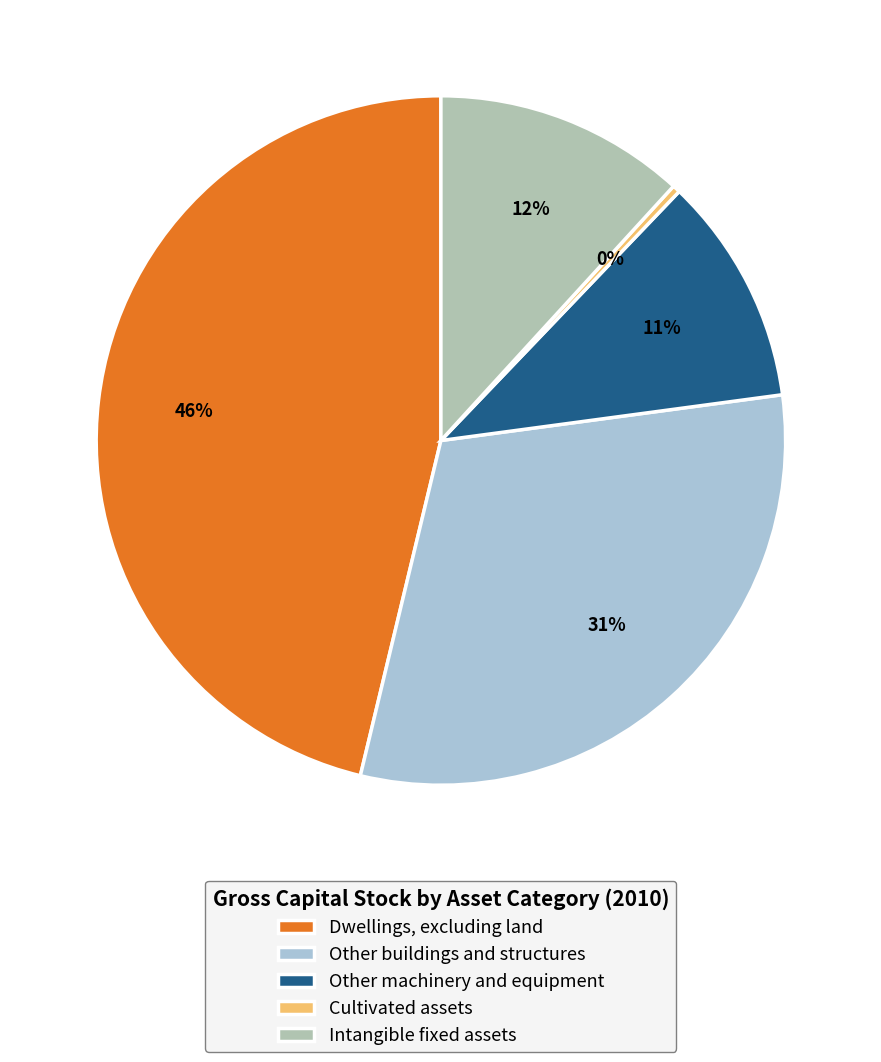

What is the total percentage of Other machinery and equipment and Dwellings, excluding land?

57.0%